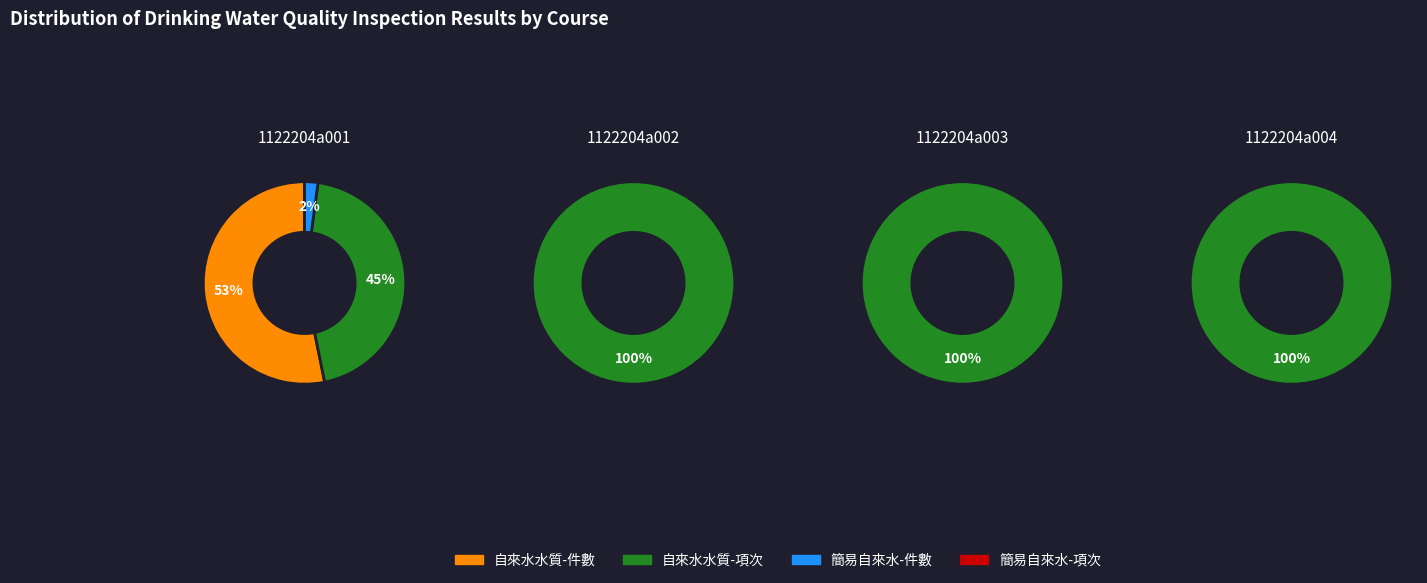

To the nearest percent, what is the difference between the largest and smallest slice percentages?

100%